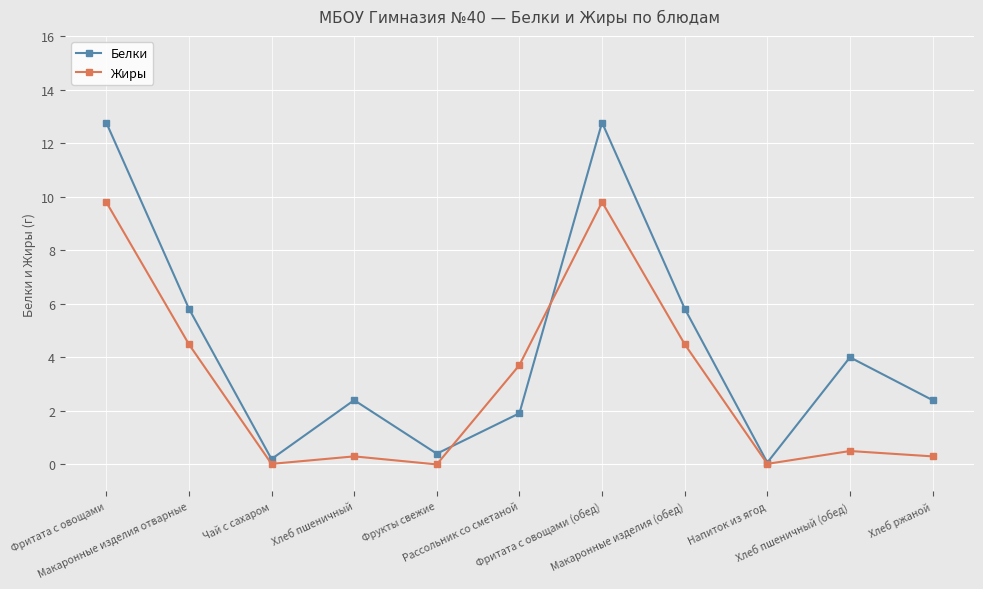

Where does the Белки series first go above 2?

Фритата с овощами